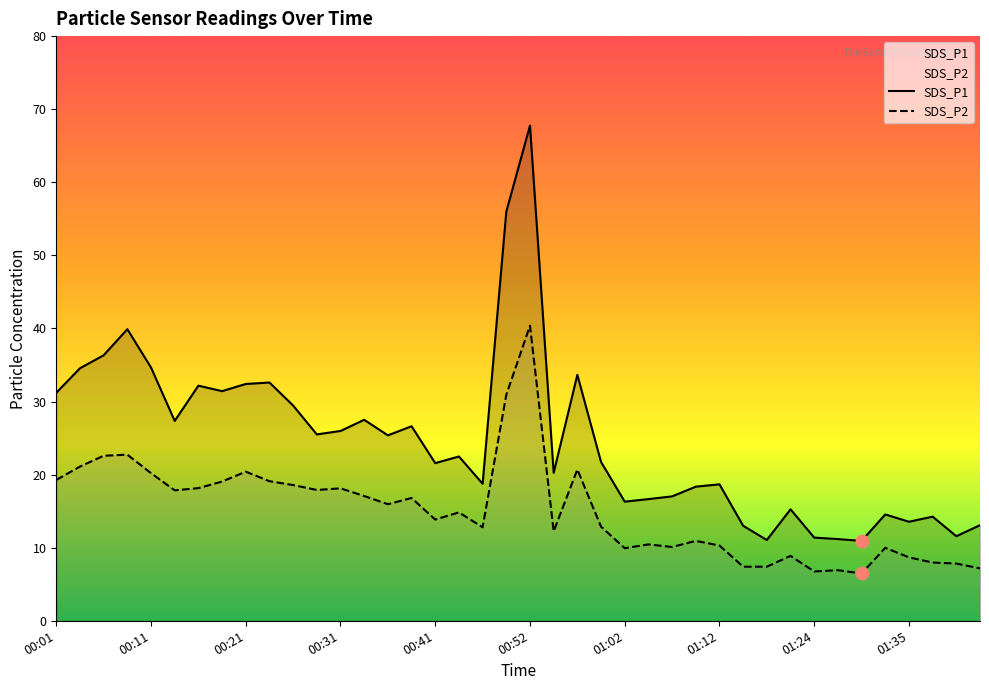

Is the value of SDS_P2 at 00:26 greater than the value of SDS_P1 at 00:08?

No